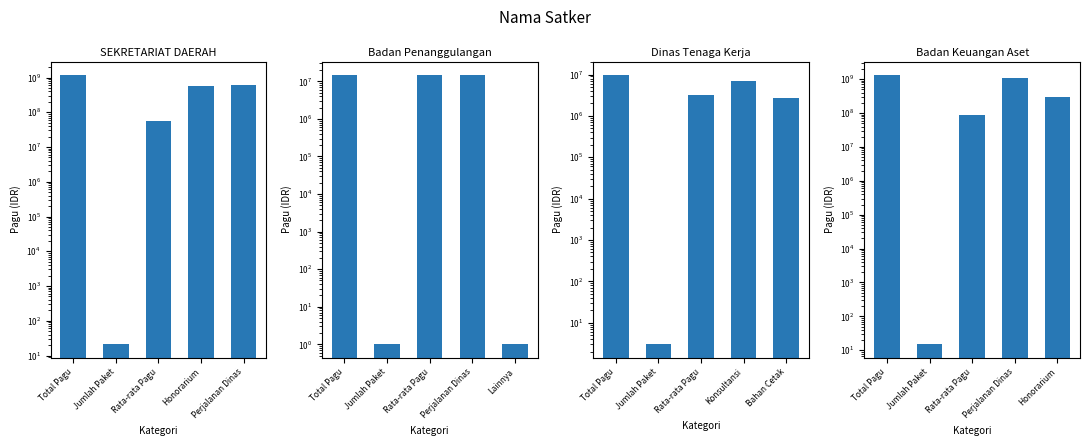

Which has a higher value, Honorarium or Total Pagu?

Total Pagu